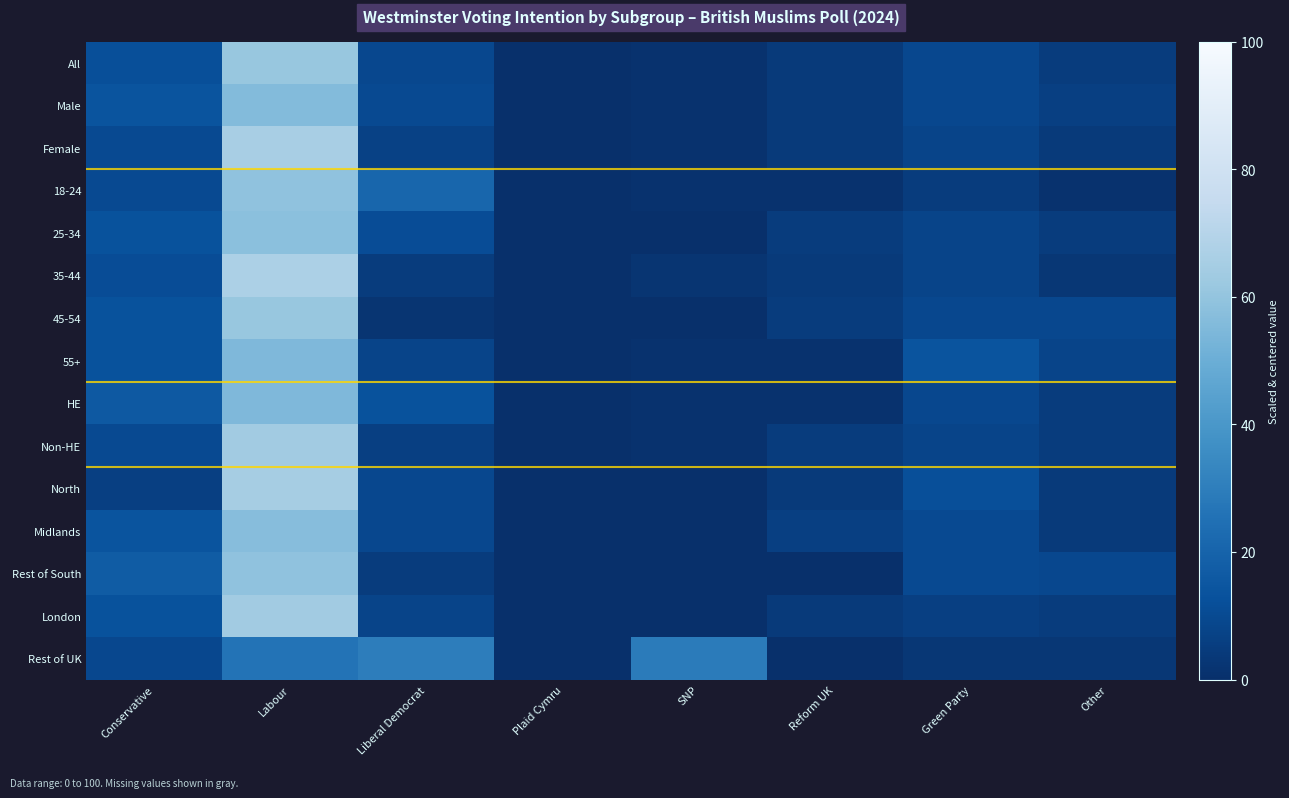

Rank the series by their maximum value, from highest to lowest.

35-44, Female, North, Non-HE, London, All, 45-54, 18-24, Rest of South, 25-34, Midlands, Male, 55+, HE, Rest of UK